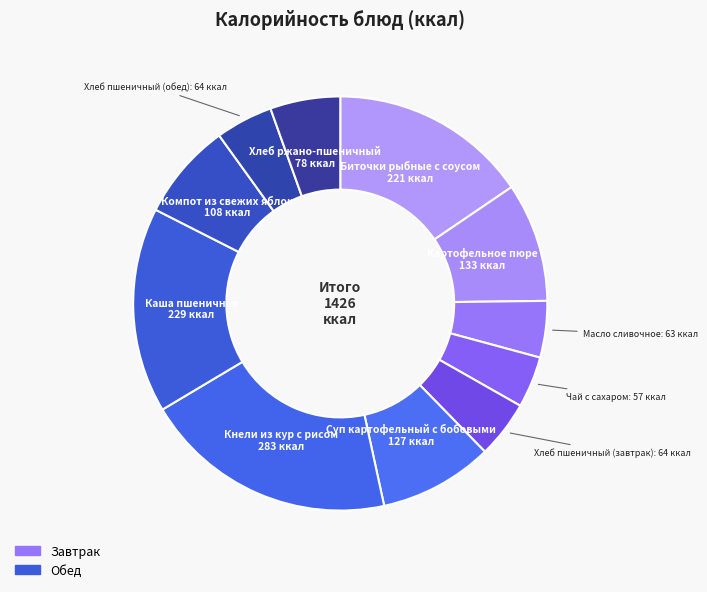

Count the number of slices in the pie.

11